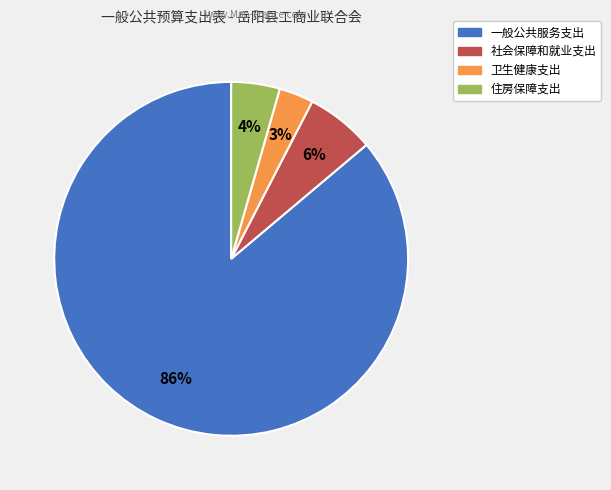

What is the ratio of the value at 卫生健康支出 to the value at 社会保障和就业支出?

0.5